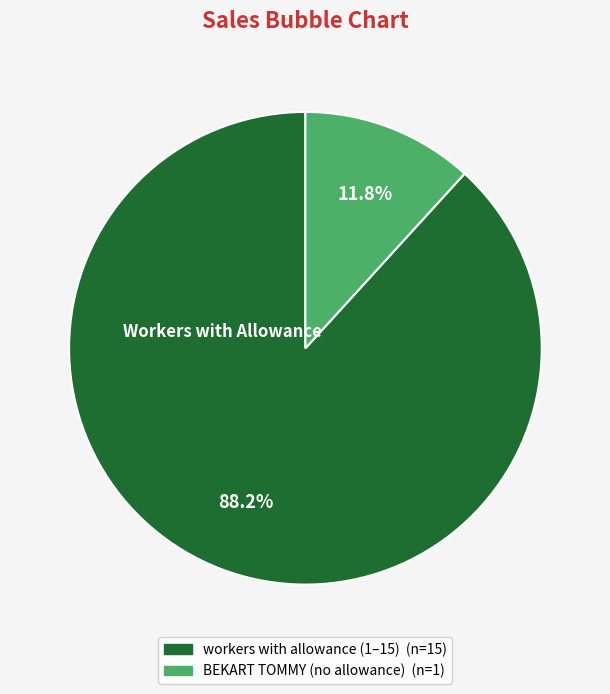

Does any single category account for the majority?

Yes